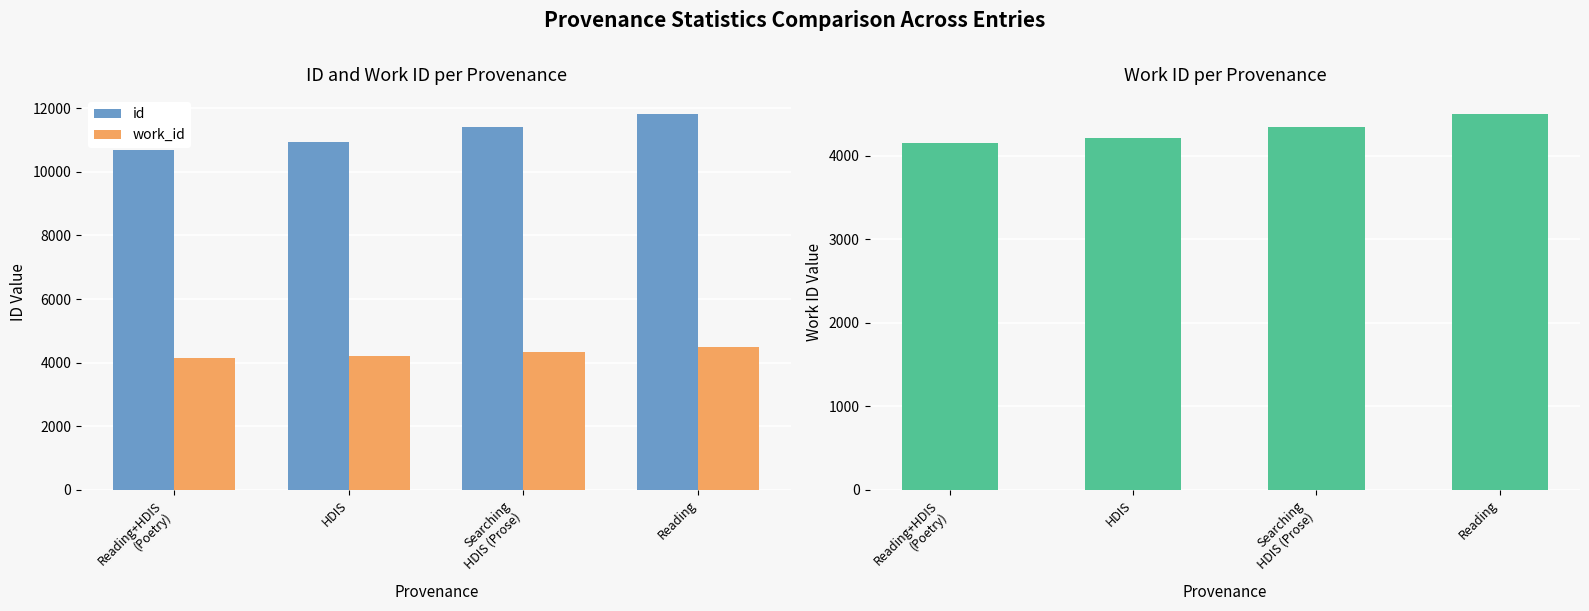

How many data points does each series have?

4